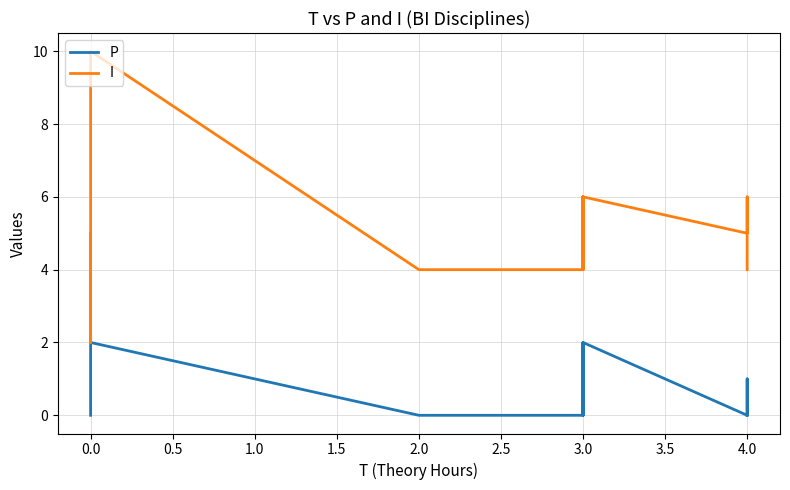

What is the average value of the I series?

5